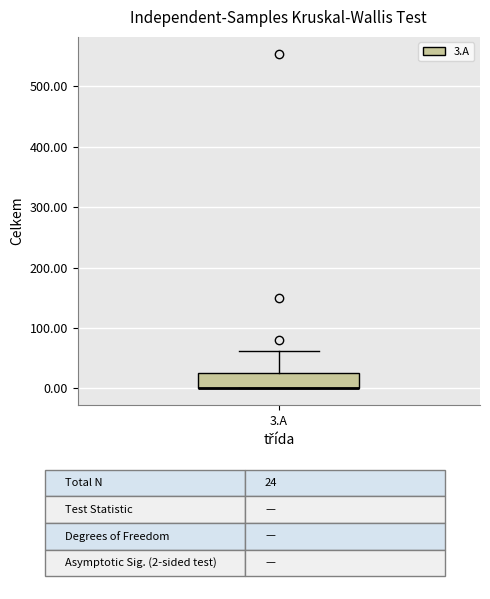

Transcribe this box plot: give where the median line is, the range the box spans, and where the two whiskers end, as read against the y-axis. The values are not printed on the chart, so give them approximately, as read against the axis.

median 0 (drawn on the box's lower edge), box 0 to 30, whiskers 0 to 60